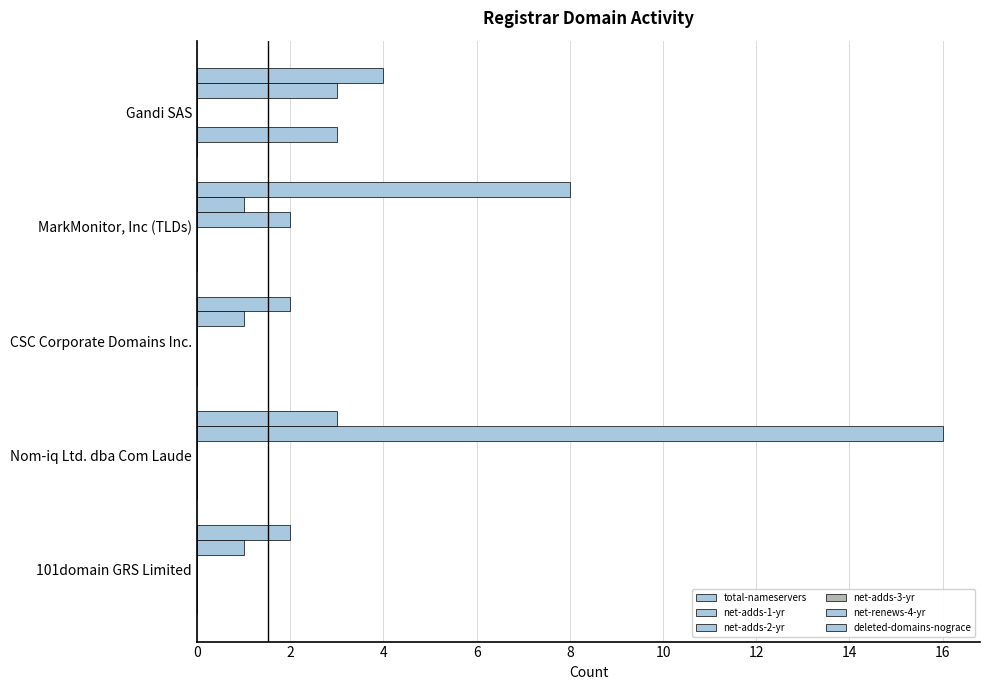

At how many categories does at least one series exceed 1?

5